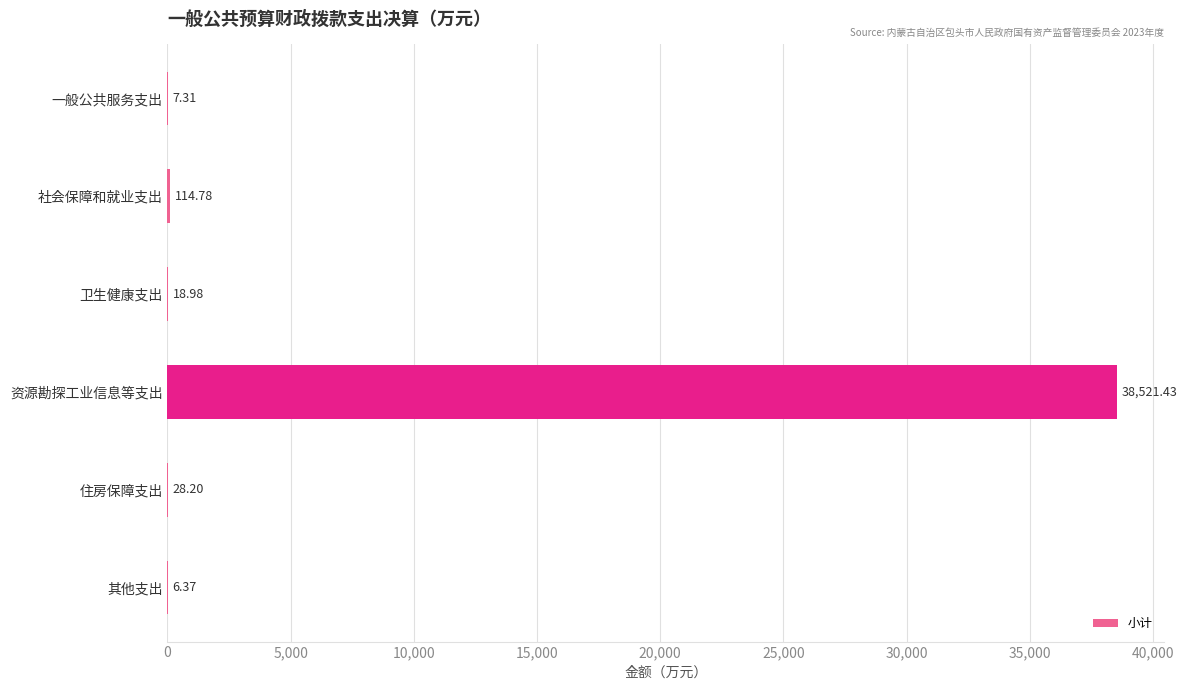

What is the ratio of the value at 社会保障和就业支出 to the value at 卫生健康支出?

6.0